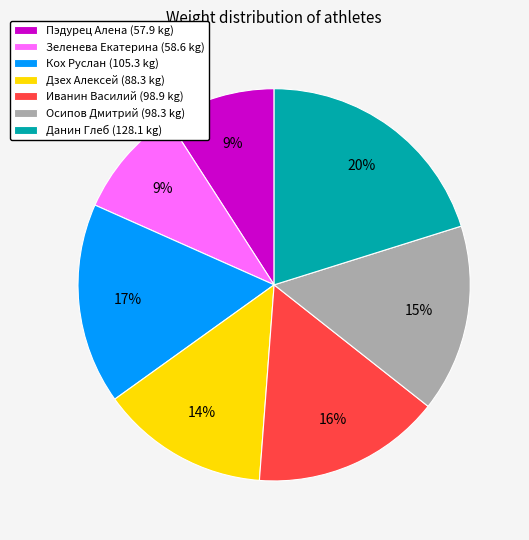

How many slices are in this pie chart?

7